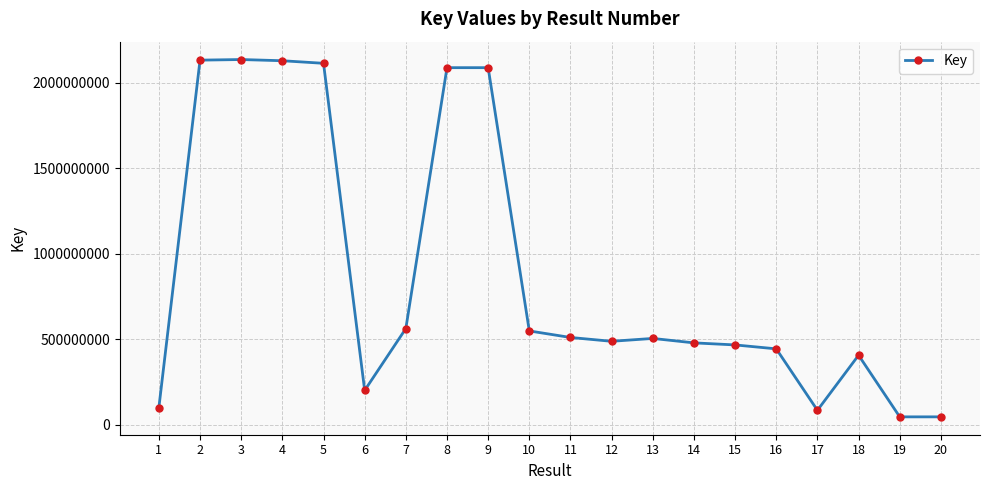

What is the greatest value displayed?

2135962726